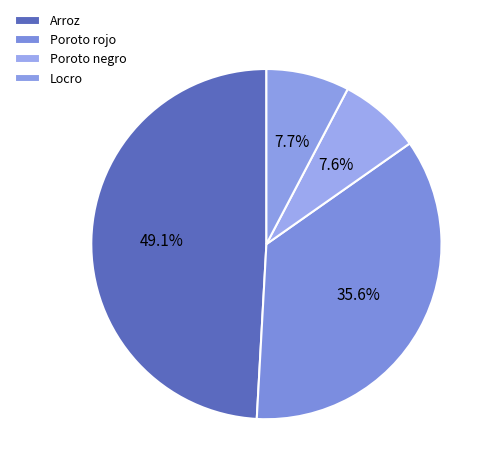

How many slices are in this pie chart?

4